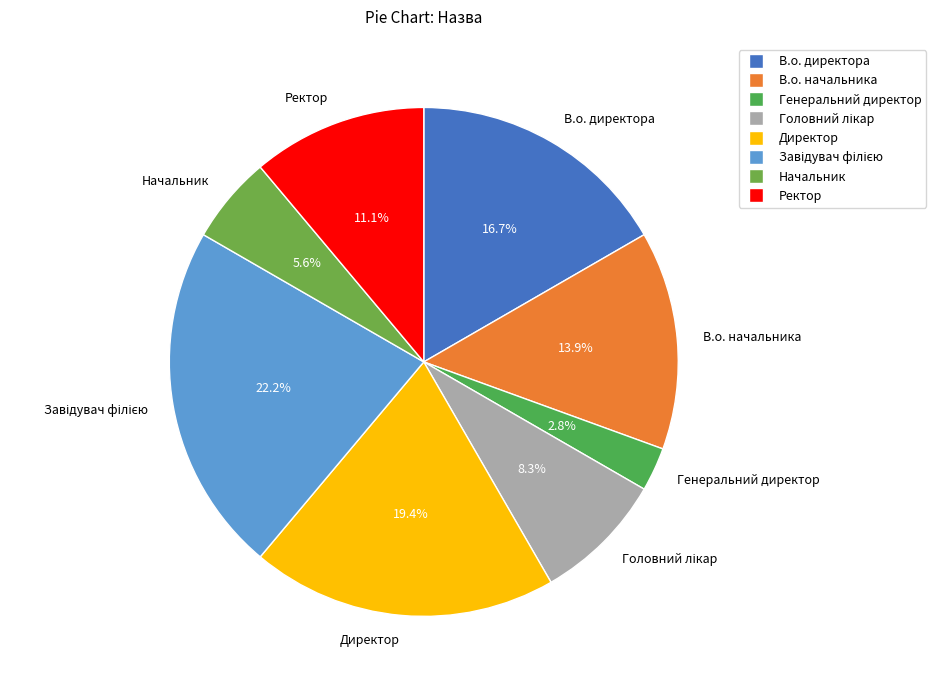

What portion of the pie excludes Ректор?

88.9%